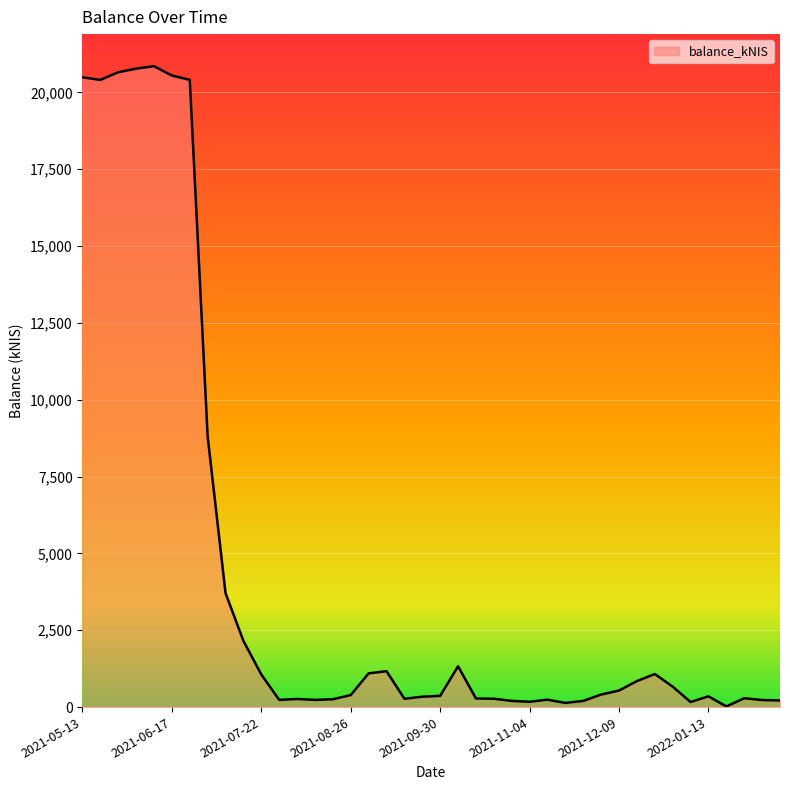

What is the difference between the maximum and minimum values?

20829.7